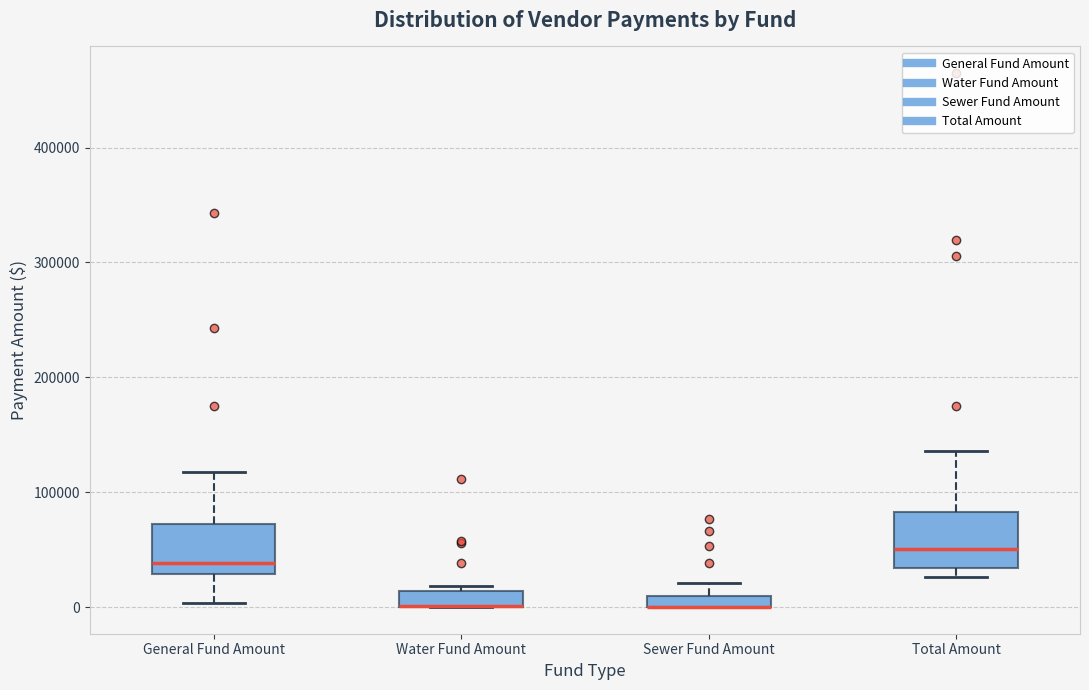

Where does the upper whisker of the box for General Fund Amount end on the y-axis? The values are not printed on the chart, so give them approximately, as read against the axis.

120000